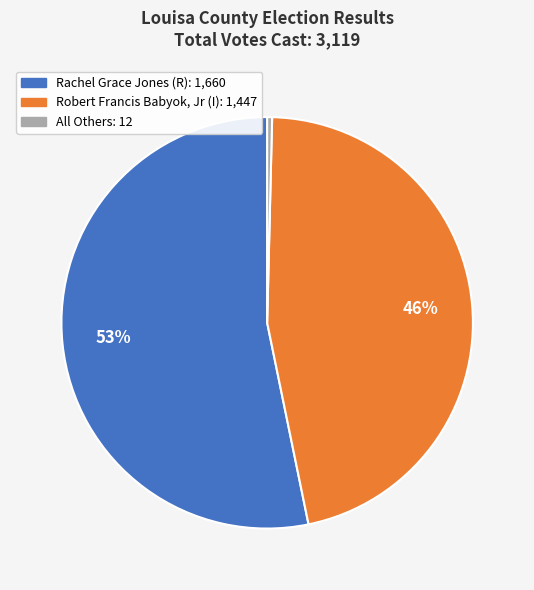

To the nearest percent, what is the average slice percentage?

33%